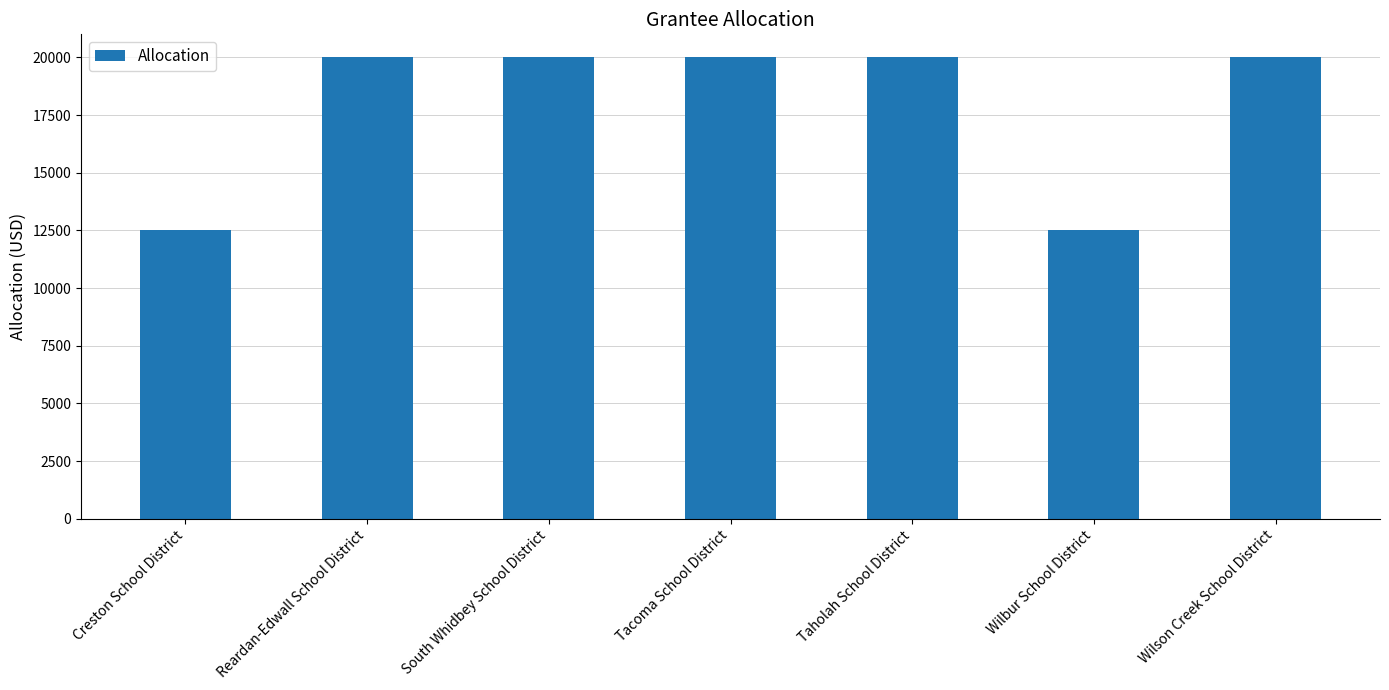

What position from the right is Creston School District?

7